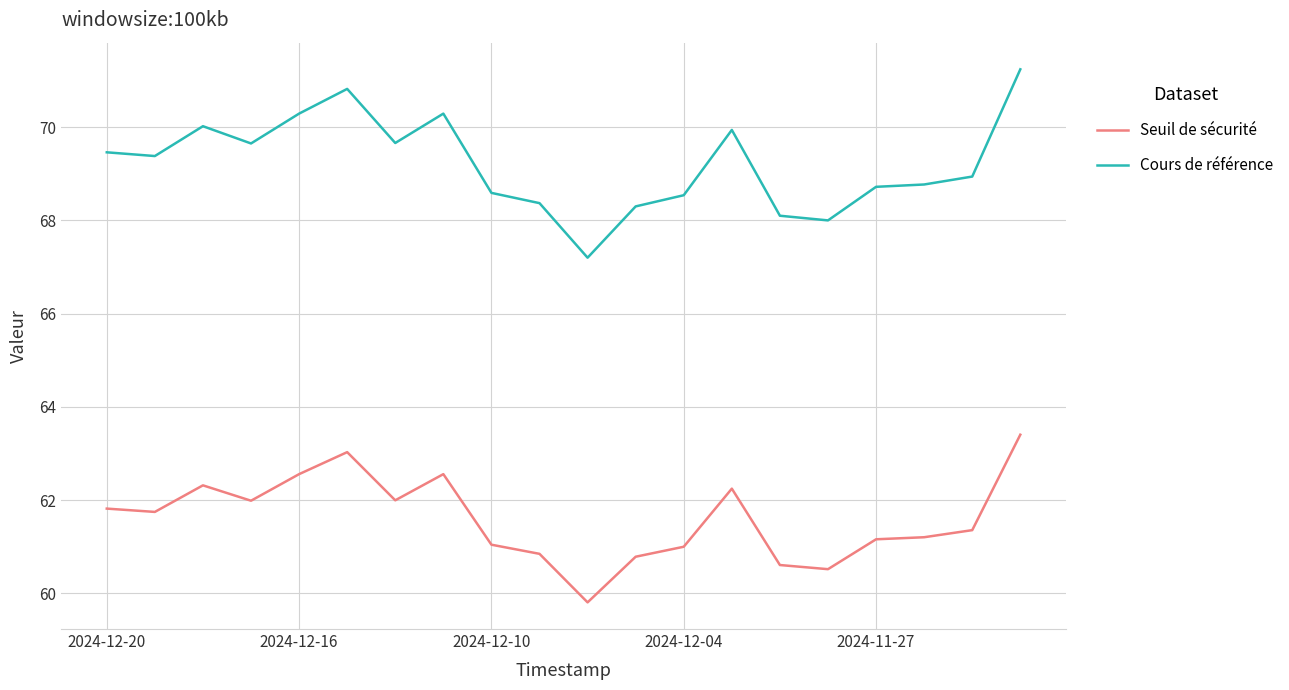

What is the highest value of the Seuil de sécurité series?

63.4